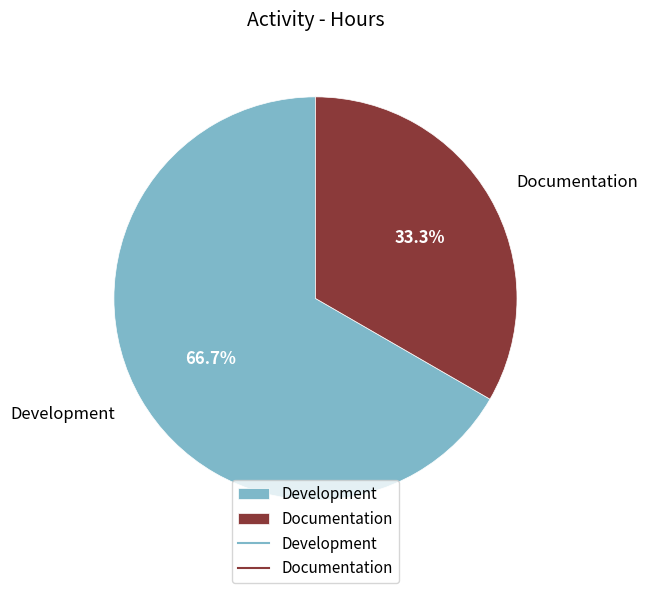

Does Development account for over 50% of the chart?

Yes